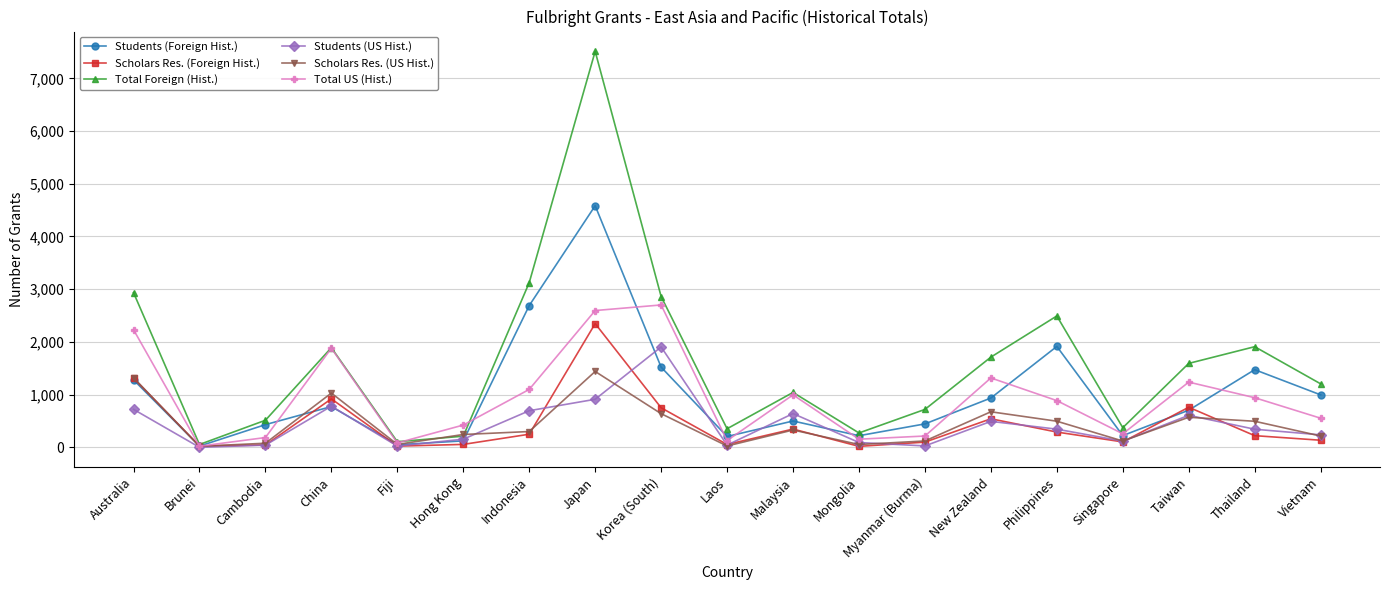

At which category does Total Foreign (Hist.) reach its first local valley?

Brunei